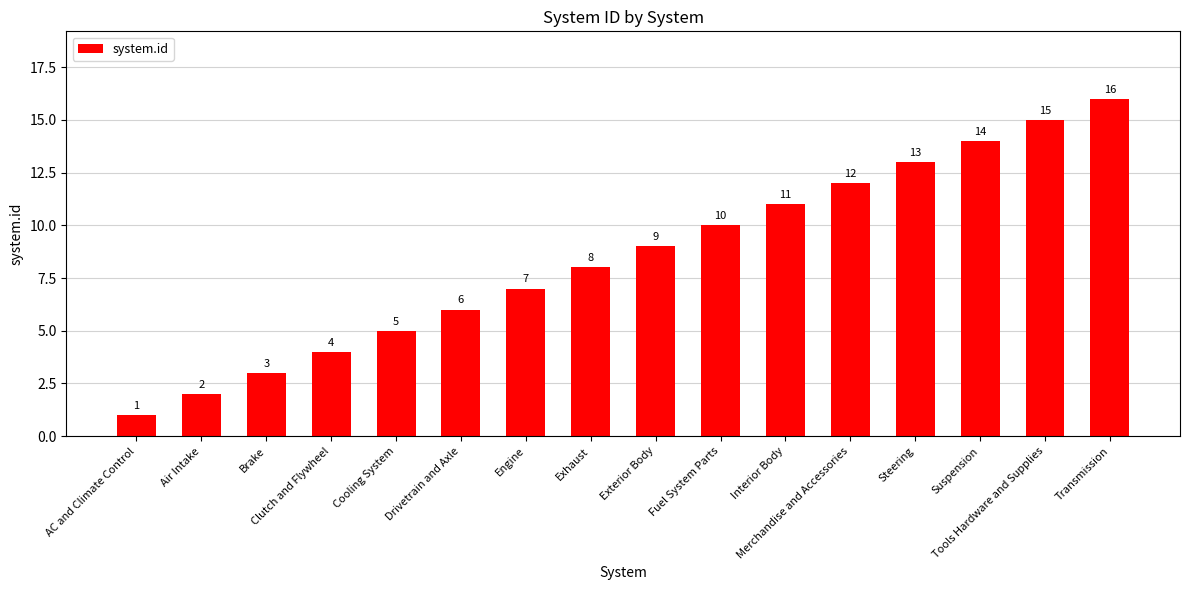

What is the greatest value displayed?

16